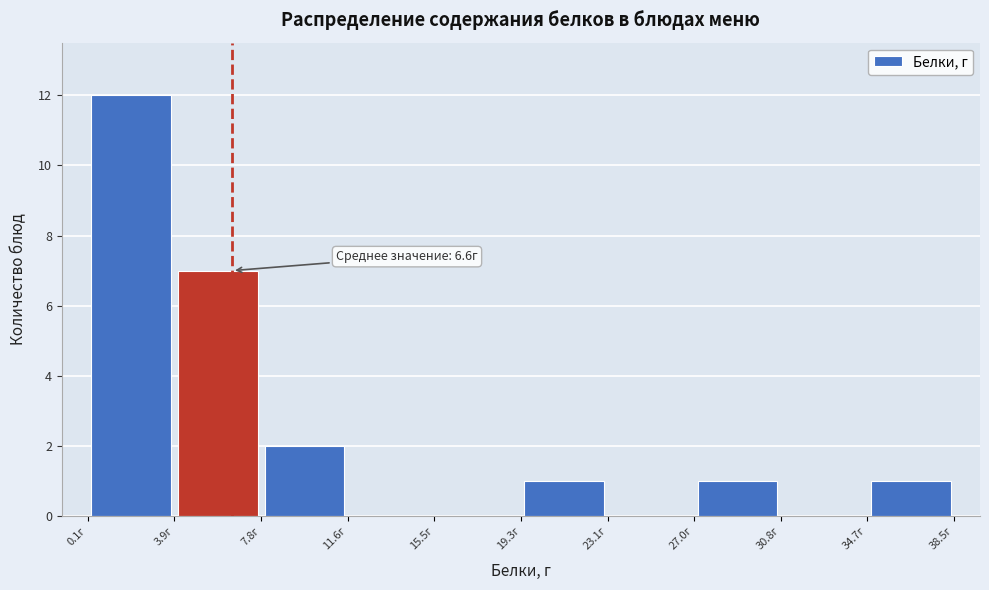

Over which range of the x-axis is the bar tallest?

0.0 to 4.0